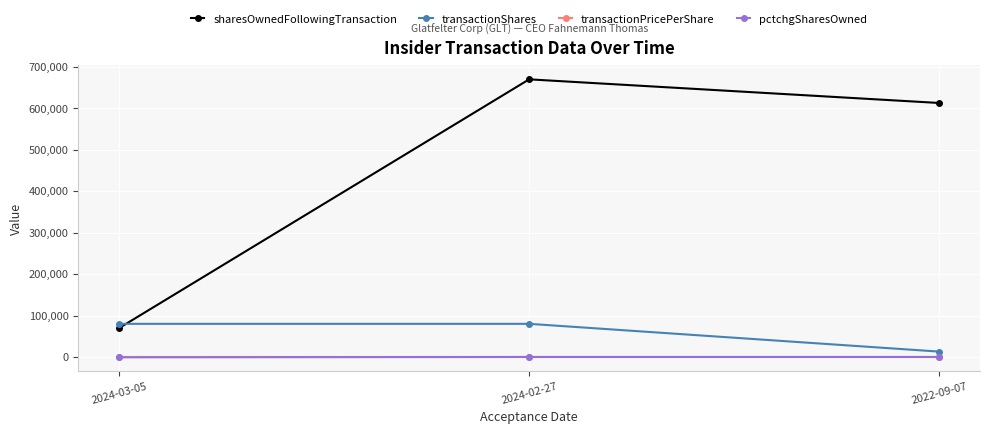

How many values in the sharesOwnedFollowingTransaction series are below 613000?

1